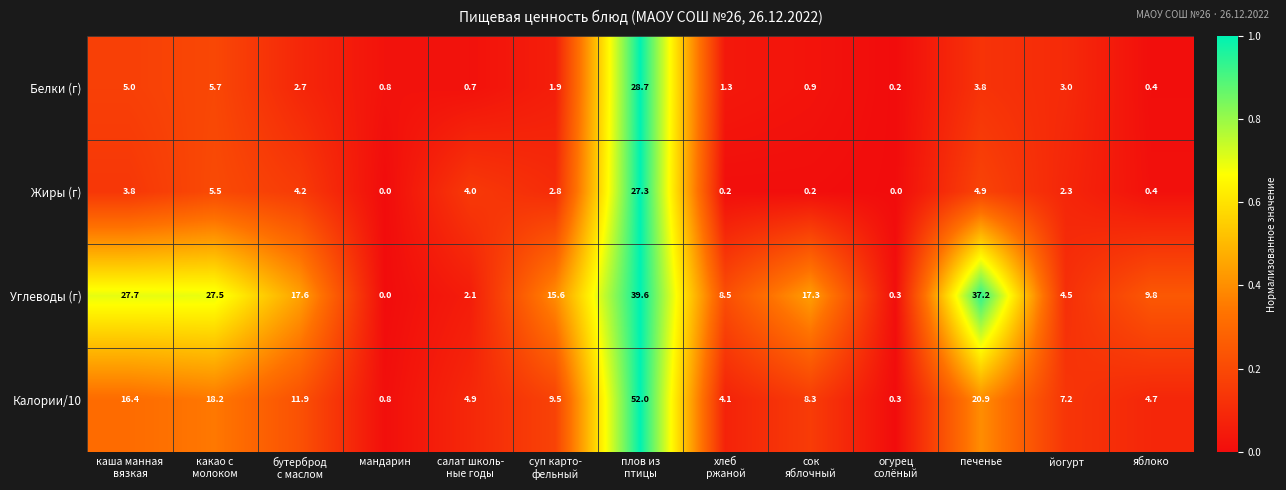

What value does the Жиры (г) series have at яблоко?

0.4